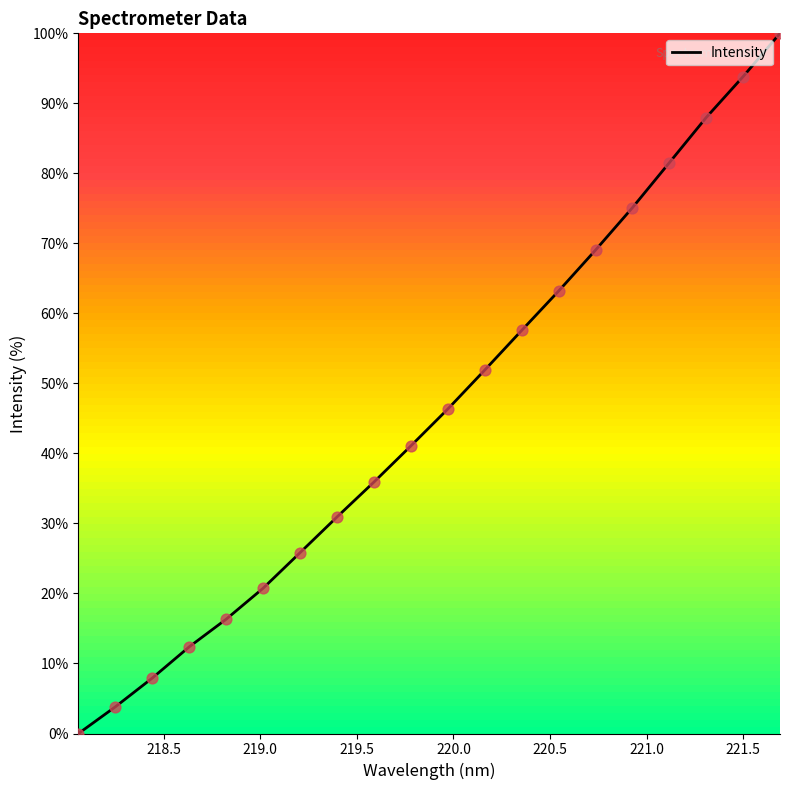

What is the maximum value shown in the chart?

100.0